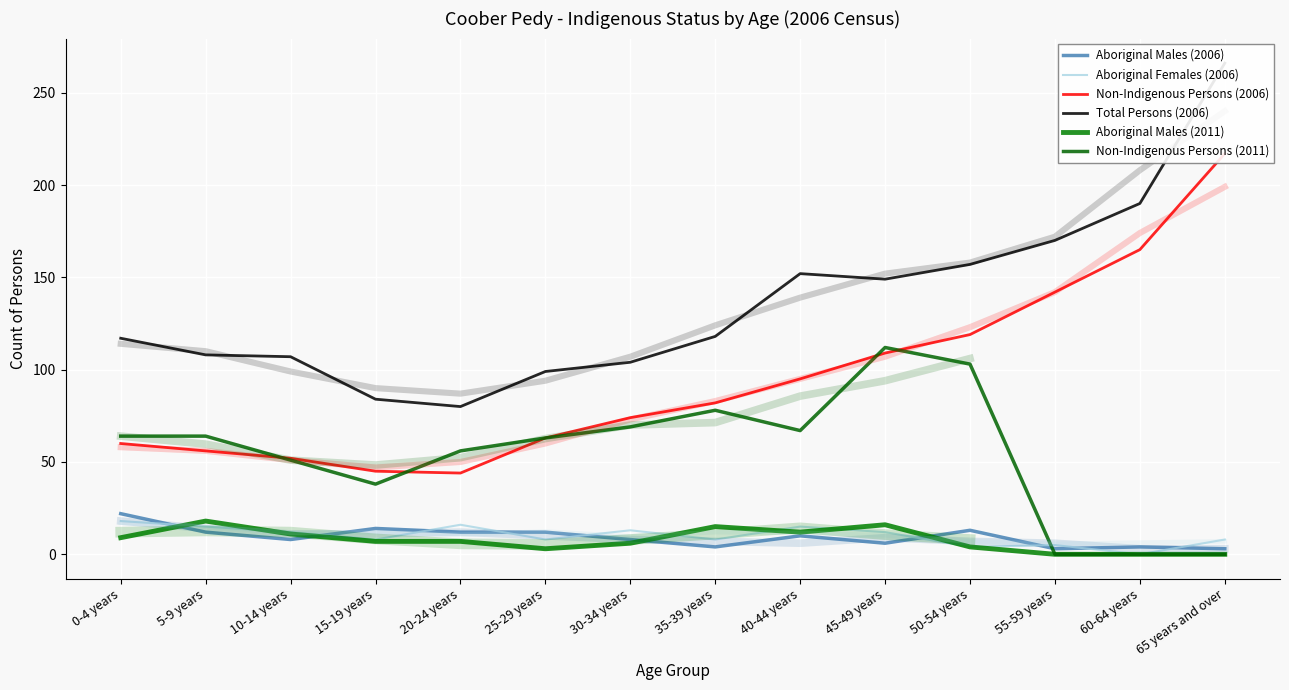

The Aboriginal Females (2006) series shows 17 at 45-49 years. True or false?

False